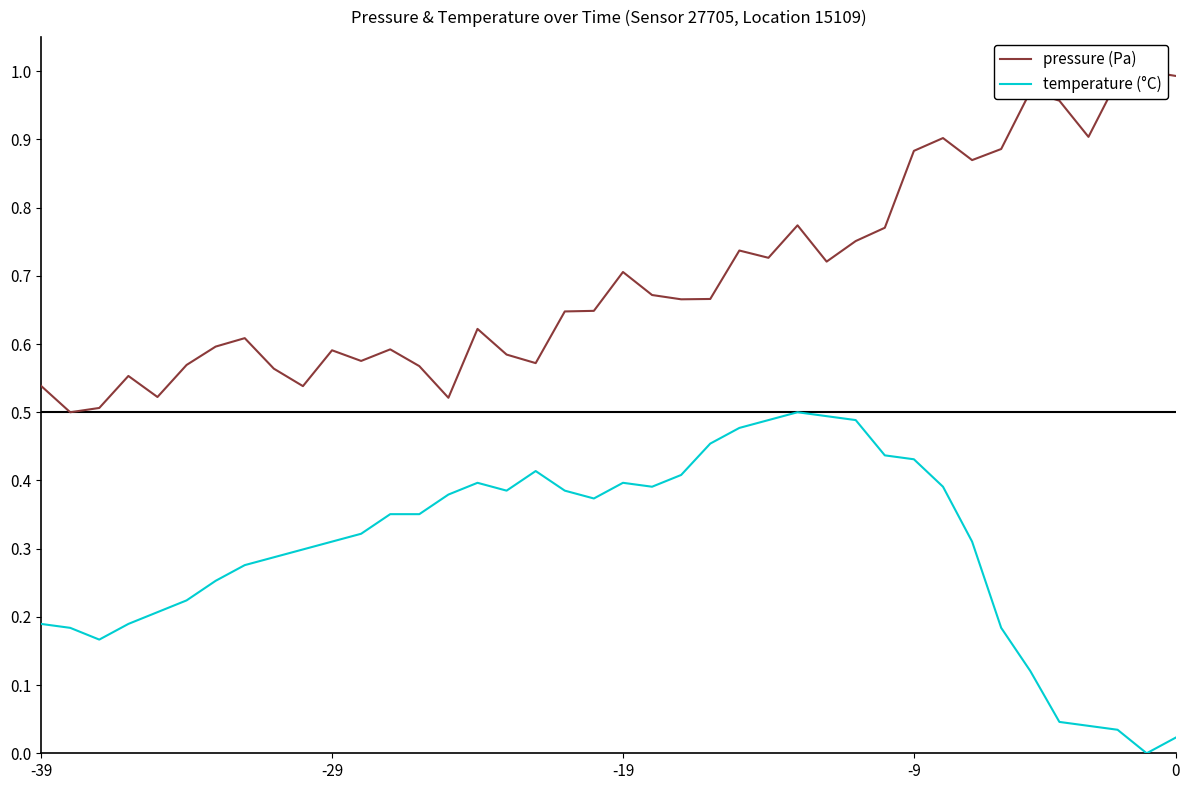

How many lines are shown in the chart?

2